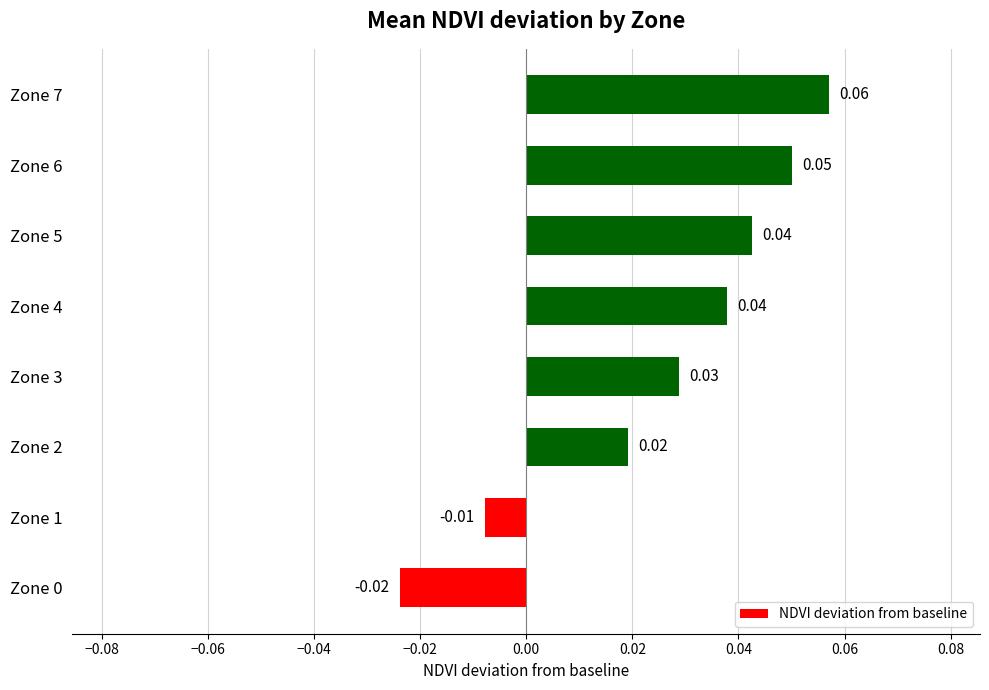

Where is the data nearest to the value 0?

Zone 1